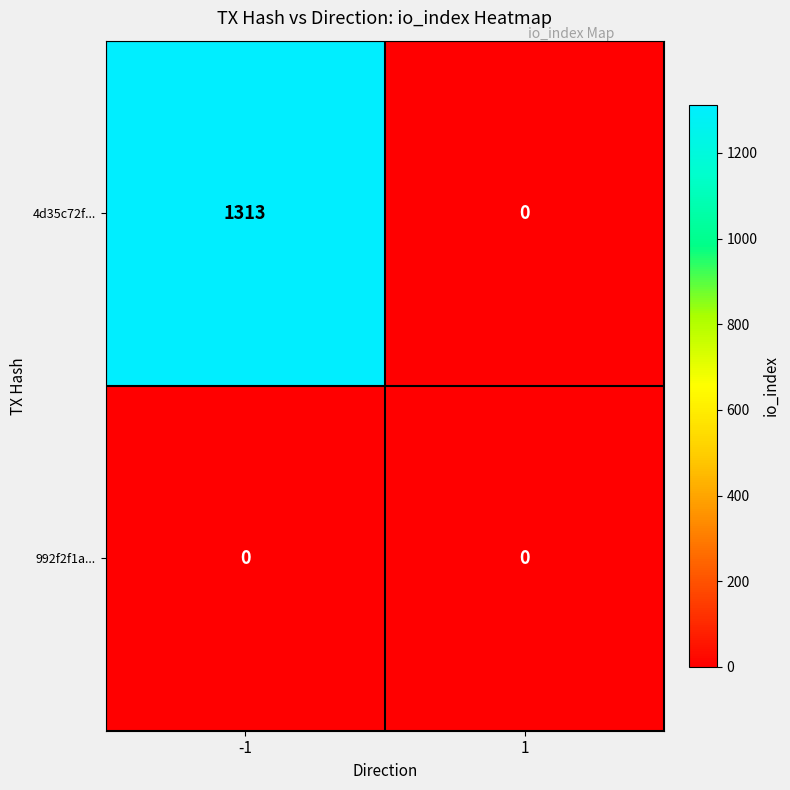

List the series in order of their peak value, highest first.

4d35c72f..., 992f2f1a...